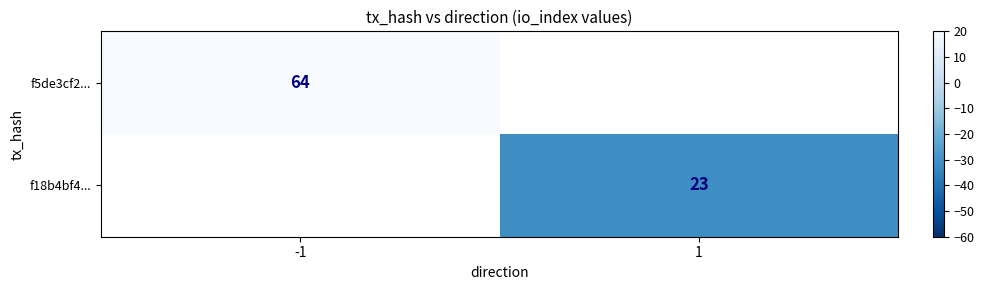

The value of f18b4bf4... at 1 is 36. True or false?

False